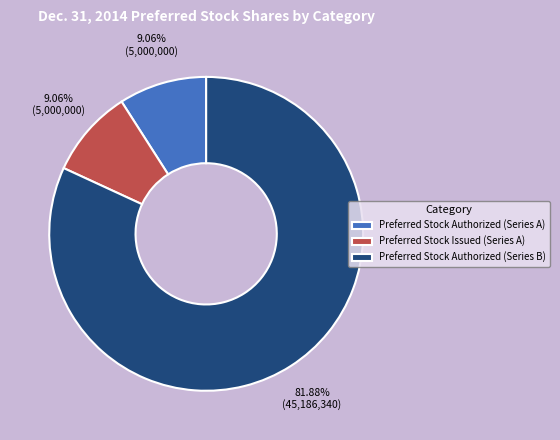

To the nearest percent, what is the difference between the largest and smallest slice percentages?

73%